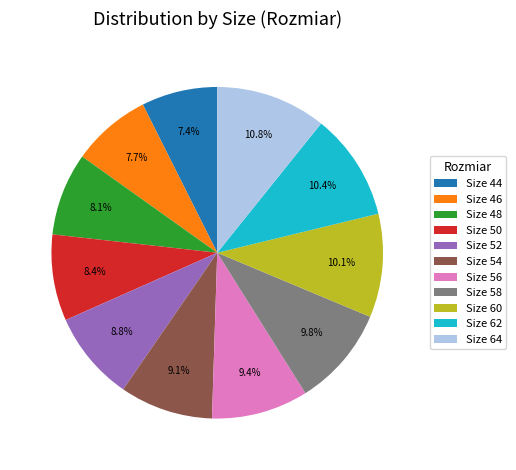

What portion of the pie excludes Size 46?

92.3%